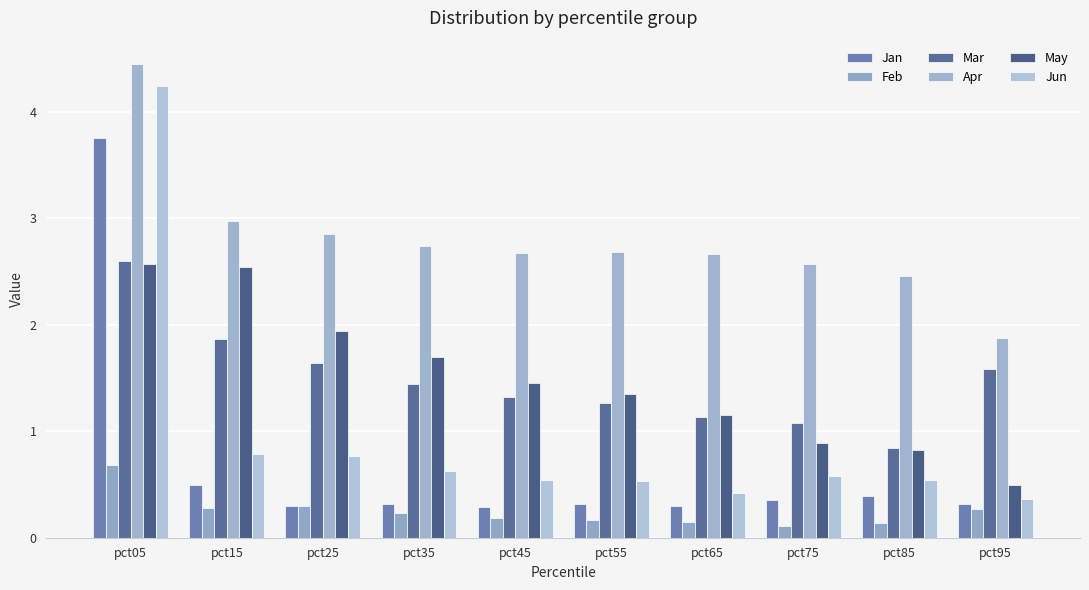

Reading left to right, list all the values displayed in this chart.

Jan: 3.7	0.5	0.3	0.3	0.3	0.3	0.3	0.4	0.4	0.3
Feb: 0.7	0.3	0.3	0.2	0.2	0.2	0.1	0.1	0.1	0.3
Mar: 2.6	1.9	1.6	1.4	1.3	1.3	1.1	1.1	0.8	1.6
Apr: 4.4	3.0	2.8	2.7	2.7	2.7	2.7	2.6	2.5	1.9
May: 2.6	2.5	1.9	1.7	1.4	1.3	1.1	0.9	0.8	0.5
Jun: 4.2	0.8	0.8	0.6	0.5	0.5	0.4	0.6	0.5	0.4